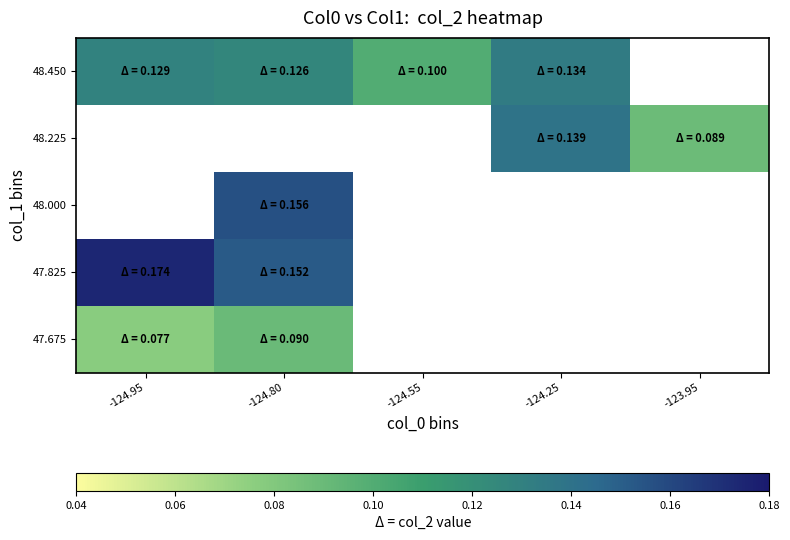

How many data points in 48.450 are above 0?

4